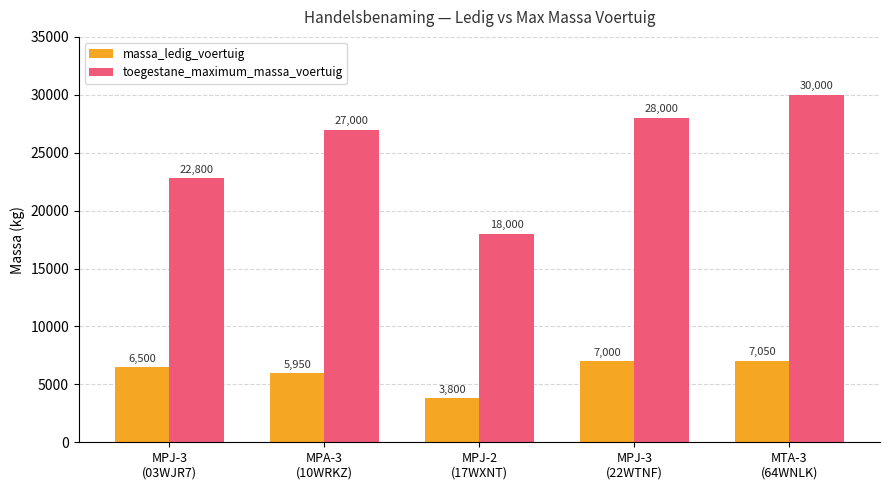

List the series in order of their overall mean, lowest first.

massa_ledig_voertuig, toegestane_maximum_massa_voertuig